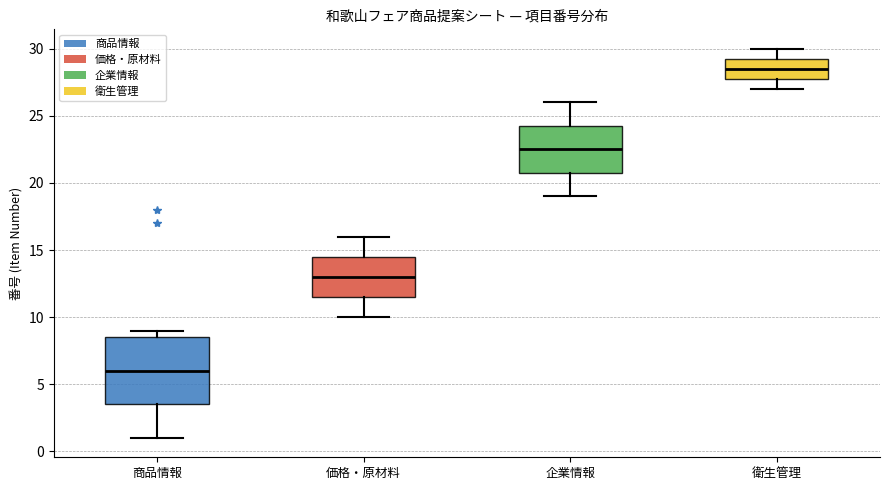

Reading left to right, read every box against the y-axis: the position of its median line, the range the box covers, and the ends of its whiskers. The values are not printed on the chart, so give them approximately, as read against the axis.

商品情報: median 6.0, box 3.5 to 8.5, whiskers 1.0 to 9.0
価格・原材料: median 13.0, box 11.5 to 14.5, whiskers 10.0 to 16.0
企業情報: median 22.5, box 21.0 to 24.5, whiskers 19.0 to 26.0
衛生管理: median 28.5, box 28.0 to 29.5, whiskers 27.0 to 30.0